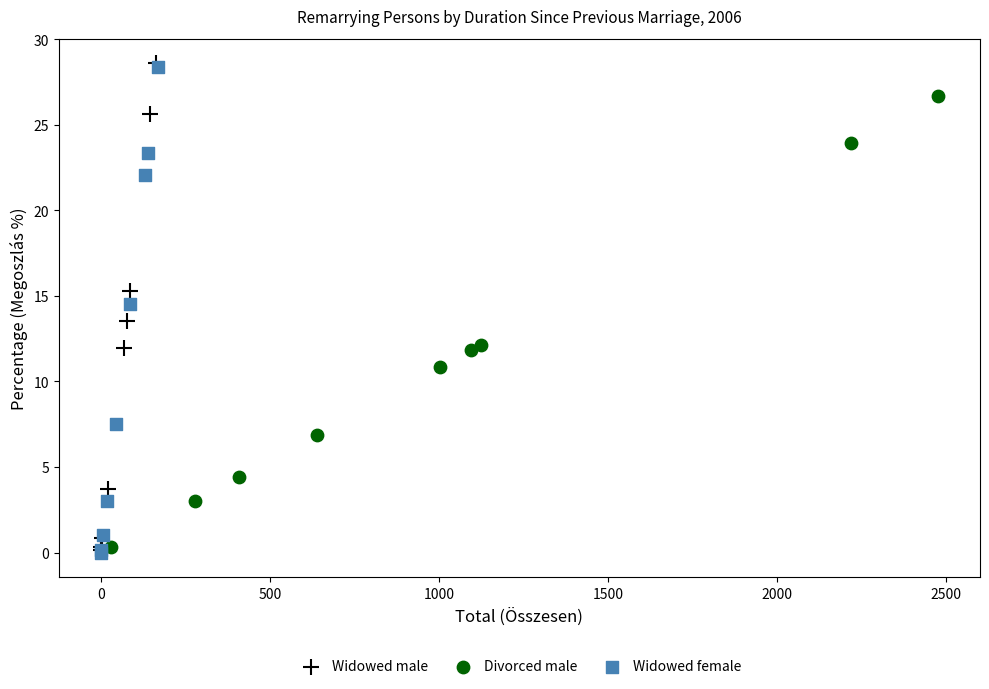

What are all the series names shown in the legend?

Widowed male, Divorced male, Widowed female